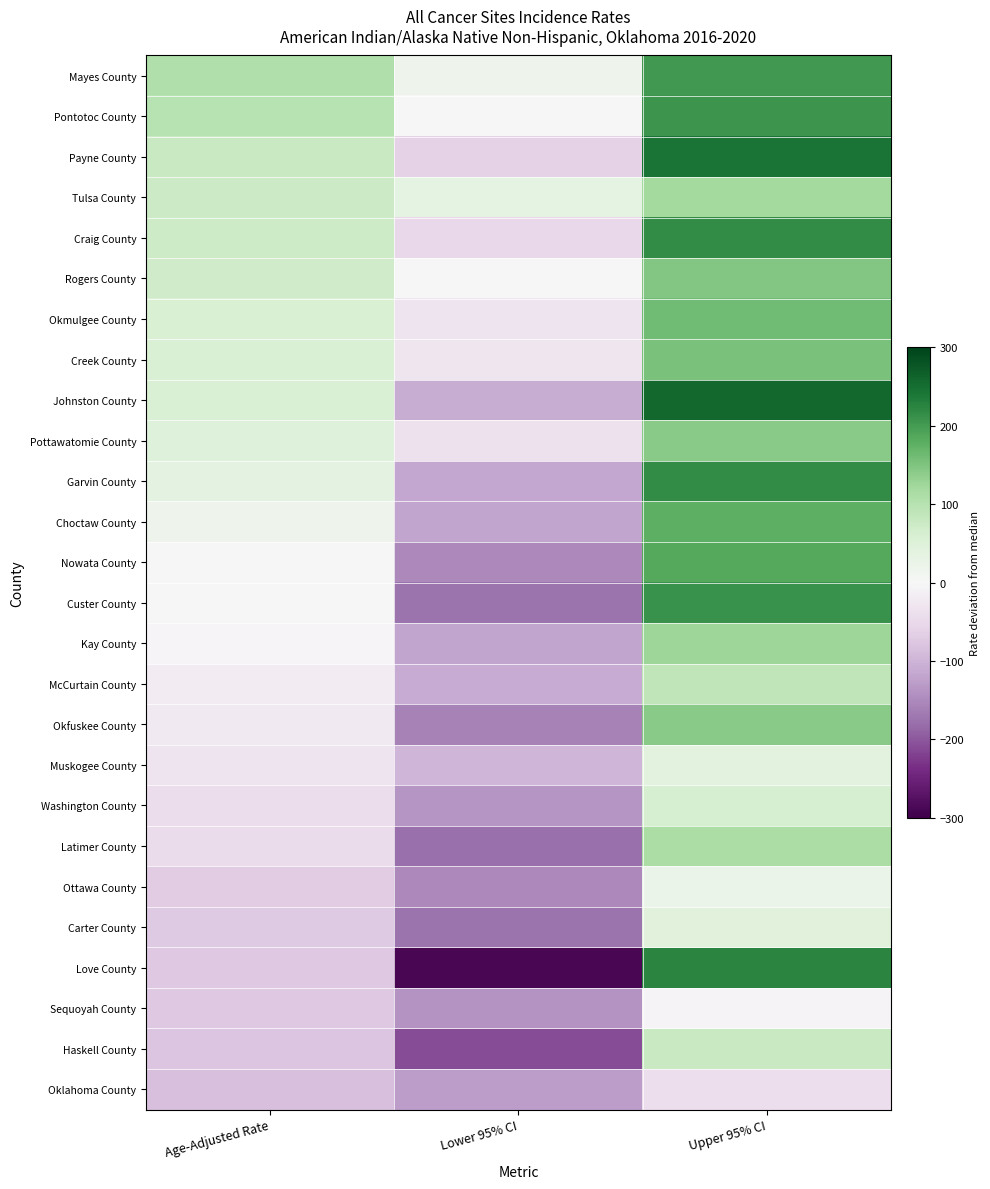

Which category has the highest value across all series?

Upper 95% CI